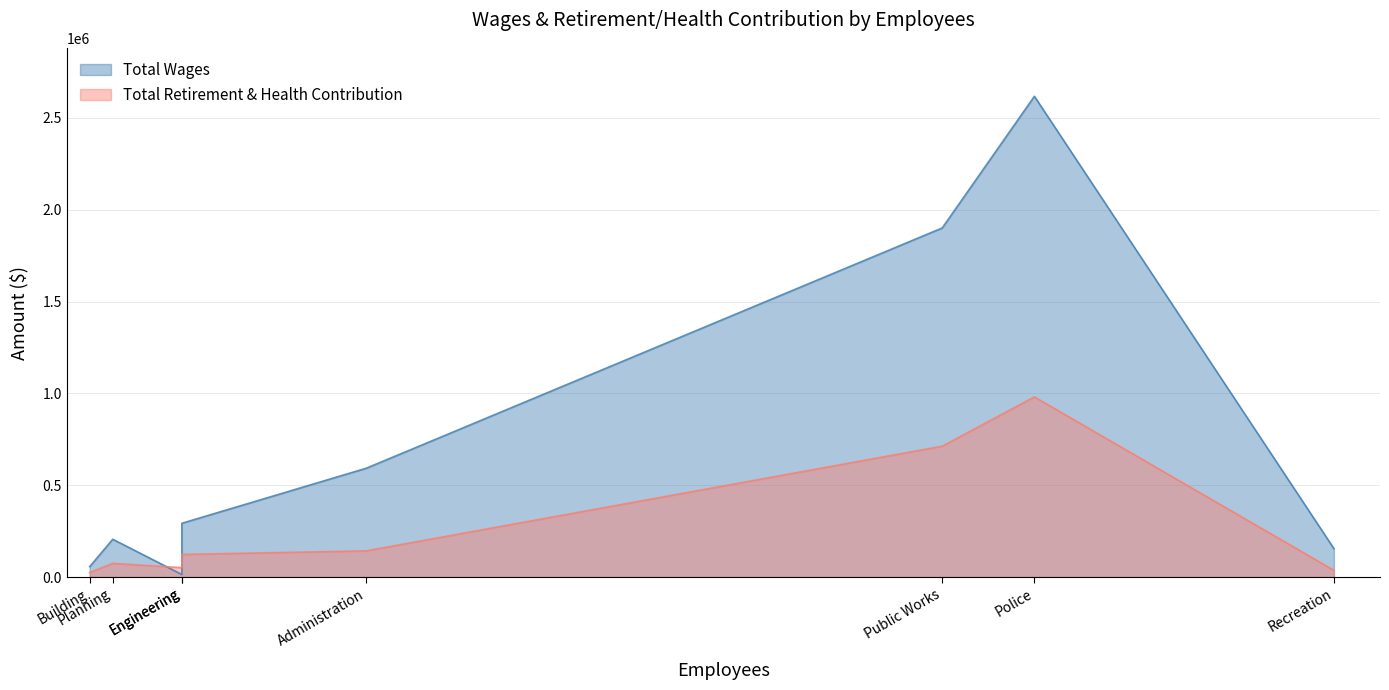

The value of Total Wages at Engineering is 124960. True or false?

False